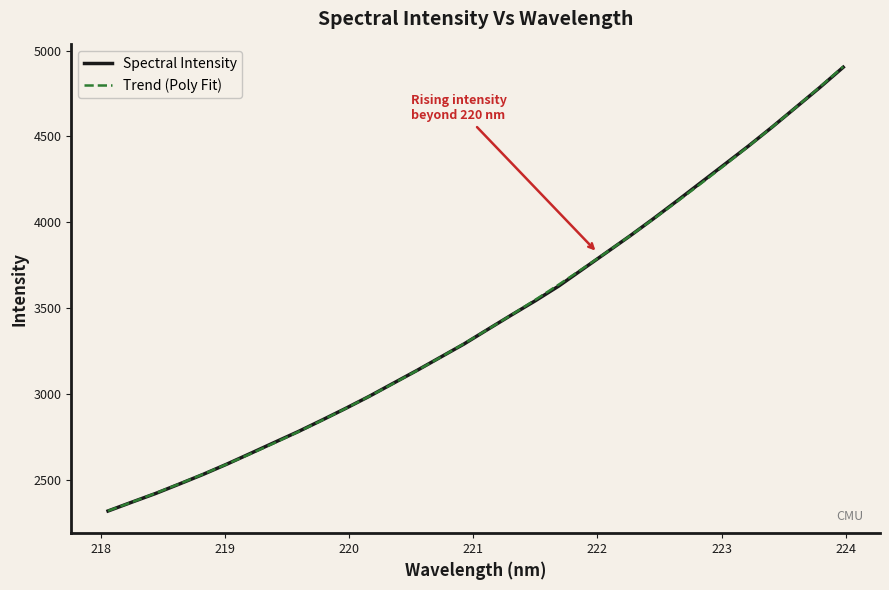

How many lines are shown in the chart?

2